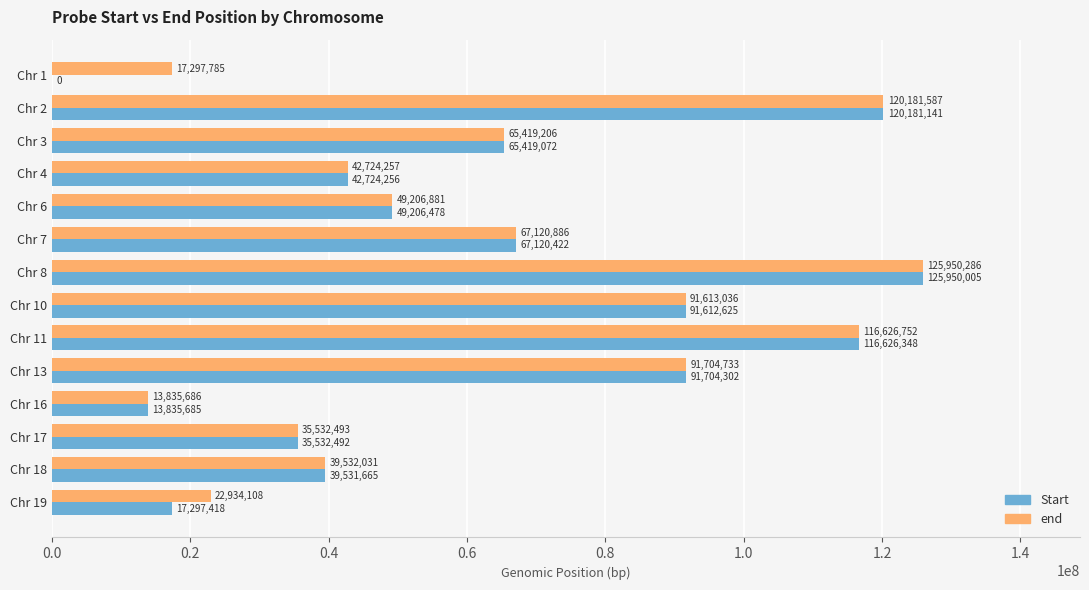

What is the sum of the end values at Chr 19 and Chr 13?

114638841